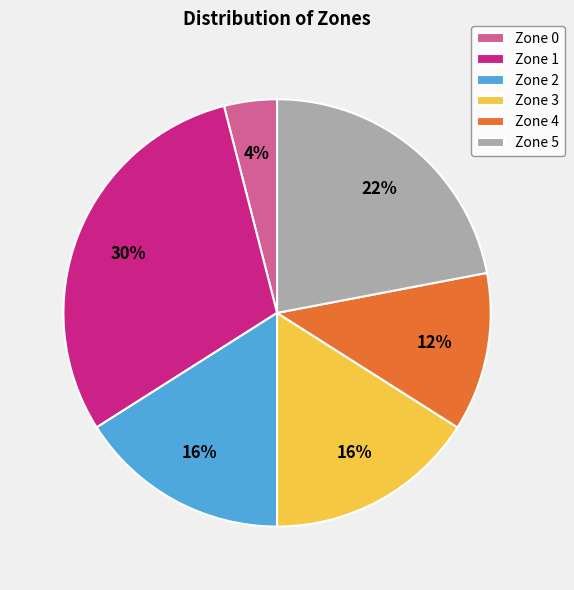

What is the ratio of the value at Zone 1 to the value at Zone 2?

1.9